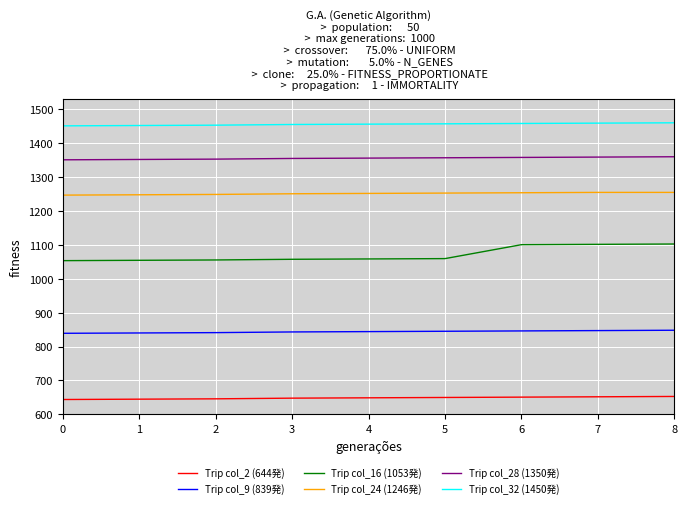

Which series has the widest spread of values?

Trip col_16 (1053発)